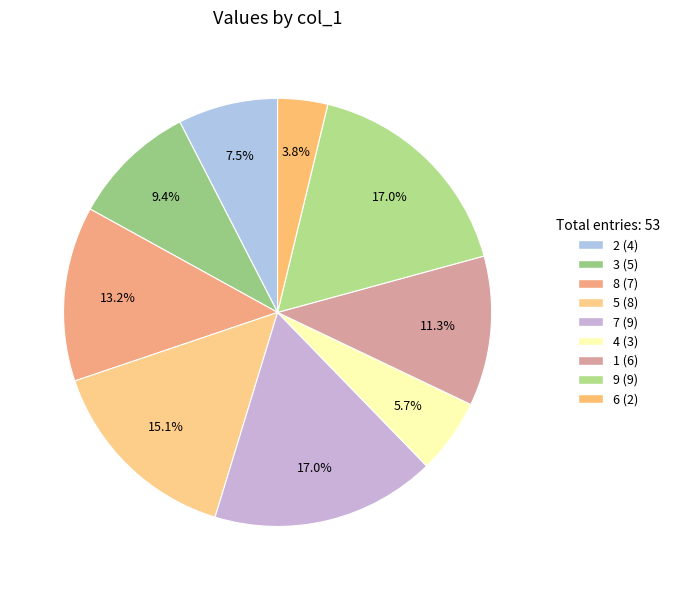

How many slices are in this pie chart?

9